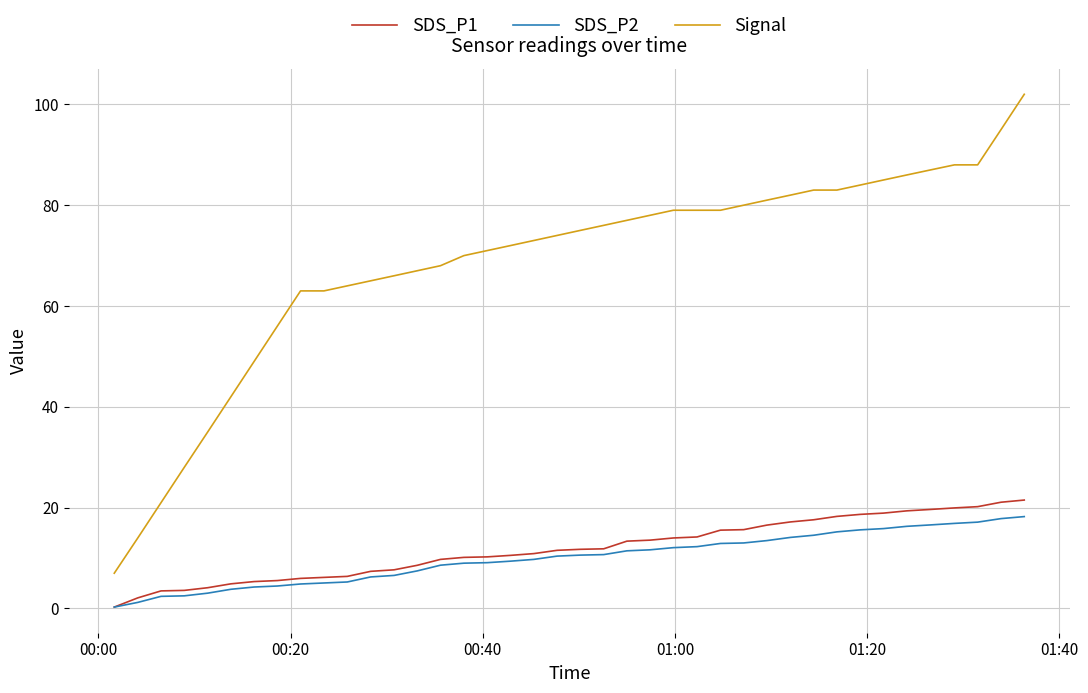

Which series has the largest total across all categories?

Signal